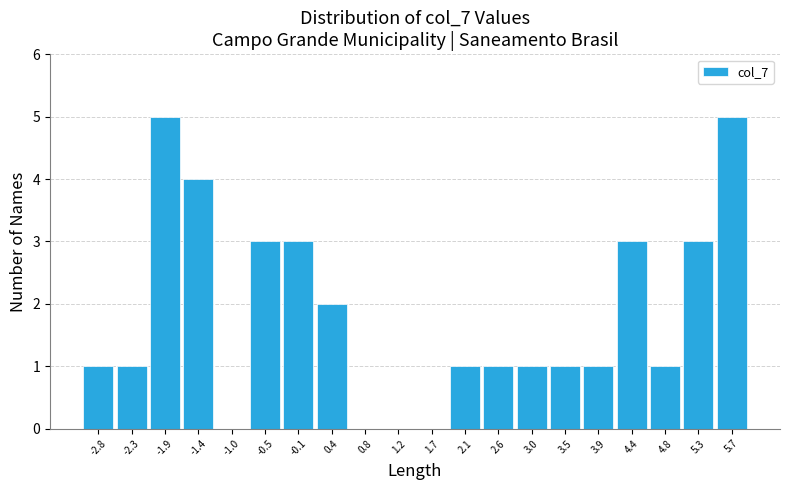

What is the height of the bar covering -0.30 to 0.15 on the x-axis? Neither the bar edges nor the heights are printed on the chart, so give them approximately, as read against the axes.

3